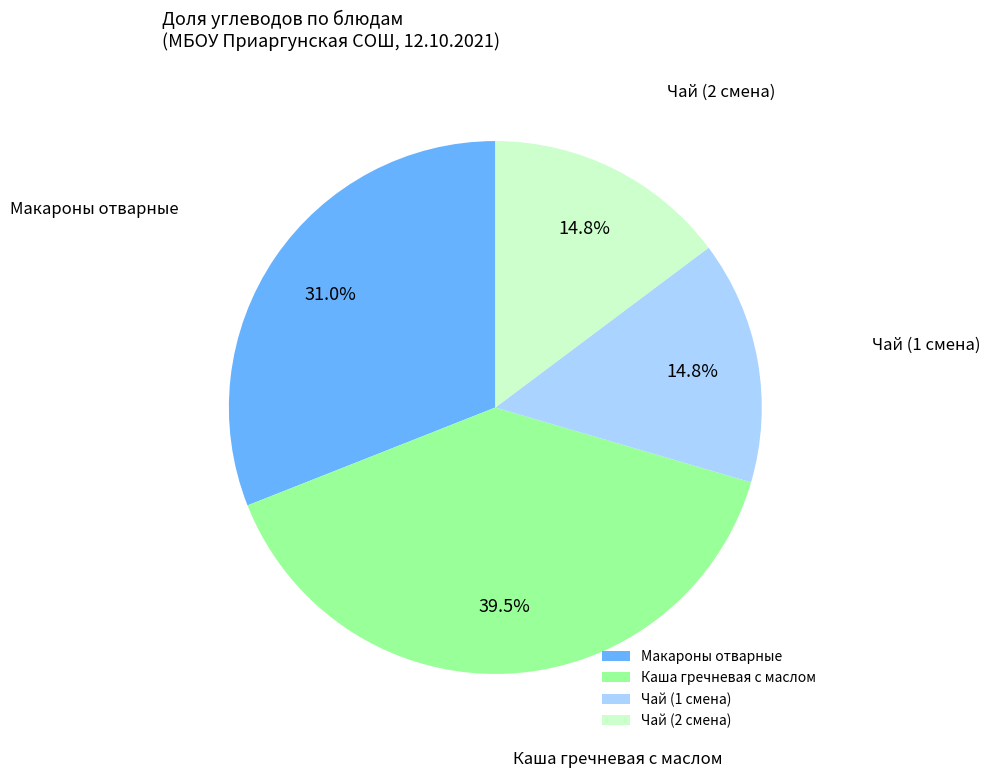

Between Каша гречневая с маслом and Чай (2 смена), which is larger?

Каша гречневая с маслом